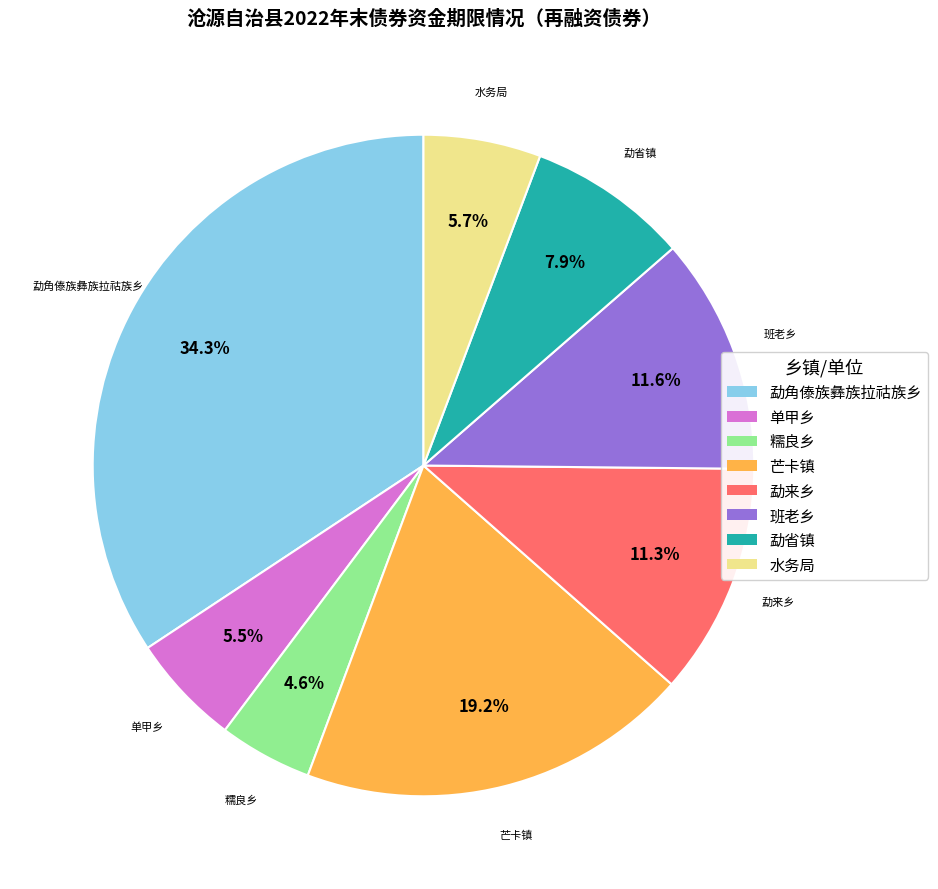

Is there any slice that represents more than half of the pie?

No